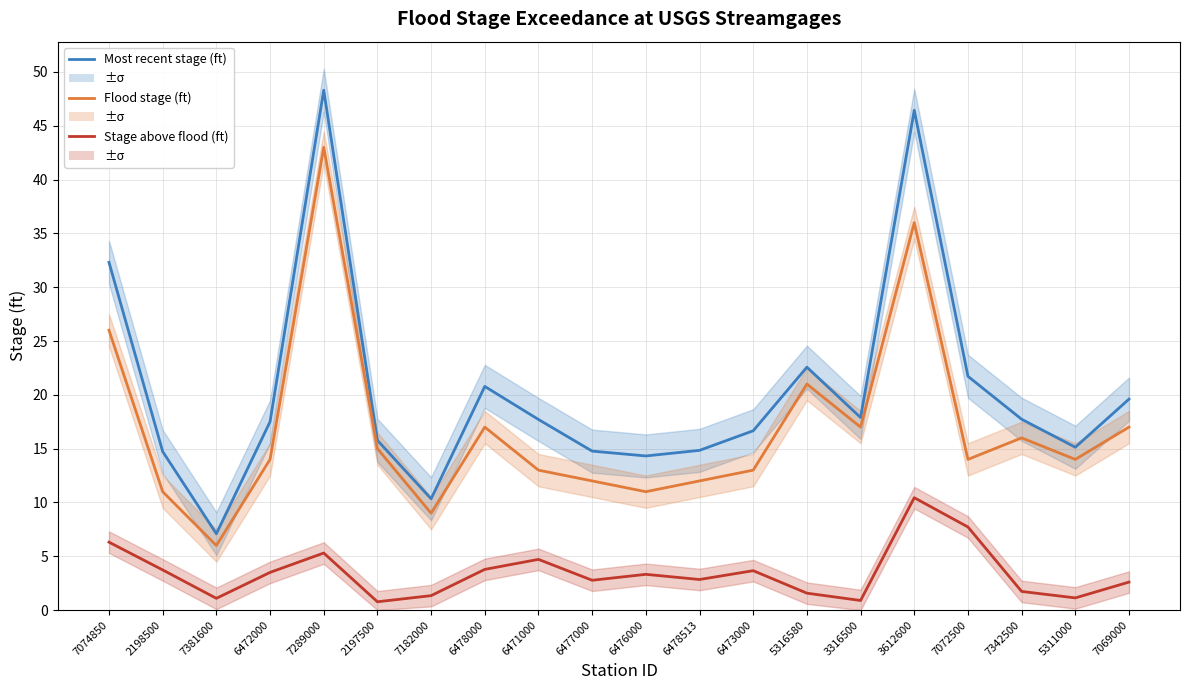

How many interior local valleys does the Most recent stage (ft) series have?

5